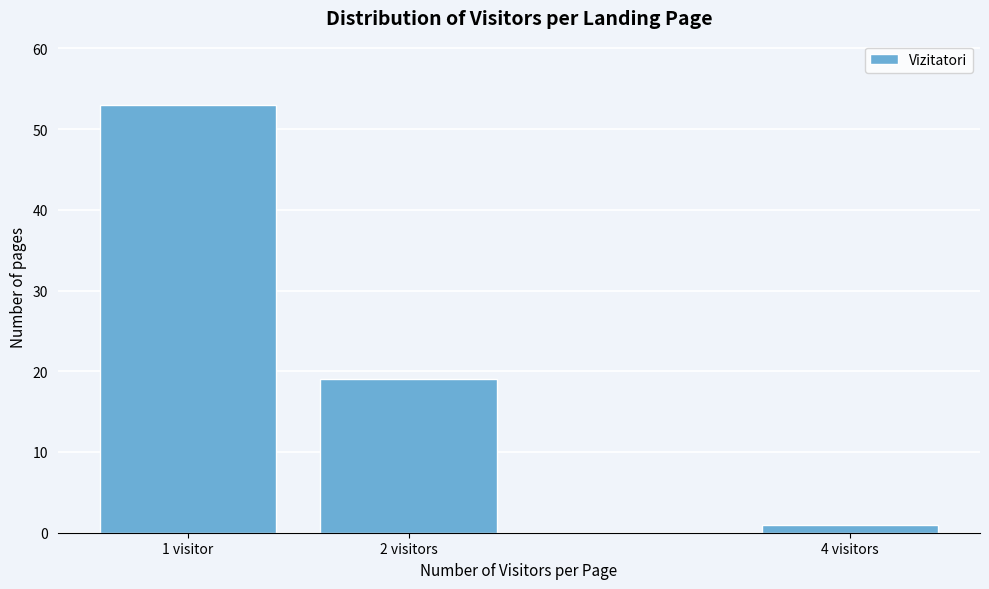

Reading left to right, what are all the values shown in this chart?

53	19	1